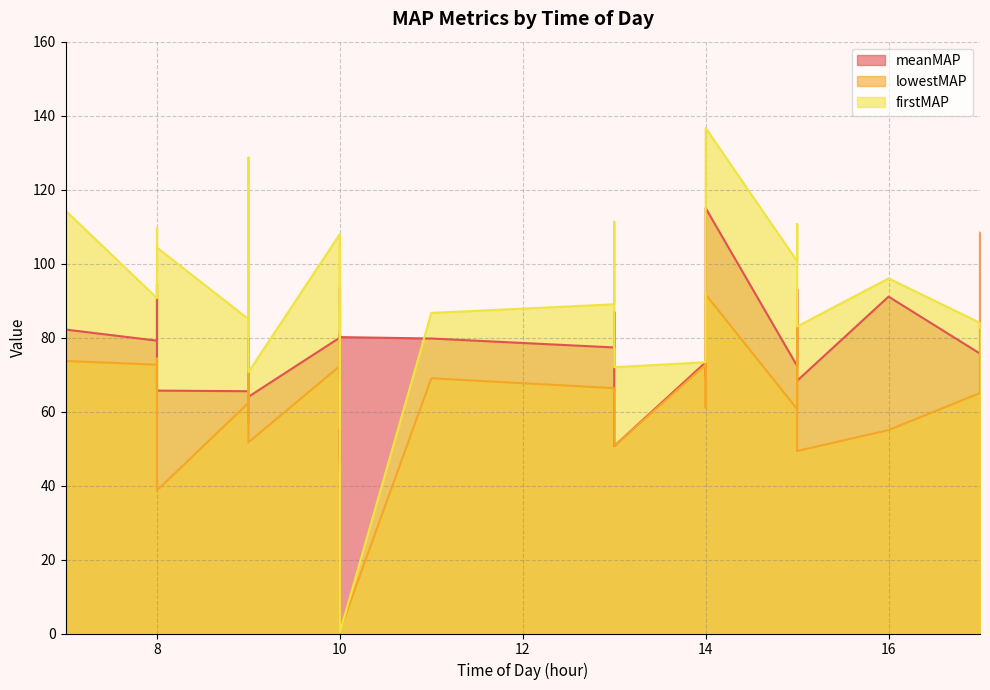

List the labels in order of firstMAP value, smallest first.

10, 10, 7, 7, 7, 9, 7, 13, 14, 7, 9, 10, 17, 15, 17, 14, 9, 7, 11, 7, 10, 13, 9, 9, 8, 7, 10, 16, 15, 8, 10, 10, 8, 15, 13, 7, 7, 9, 9, 14